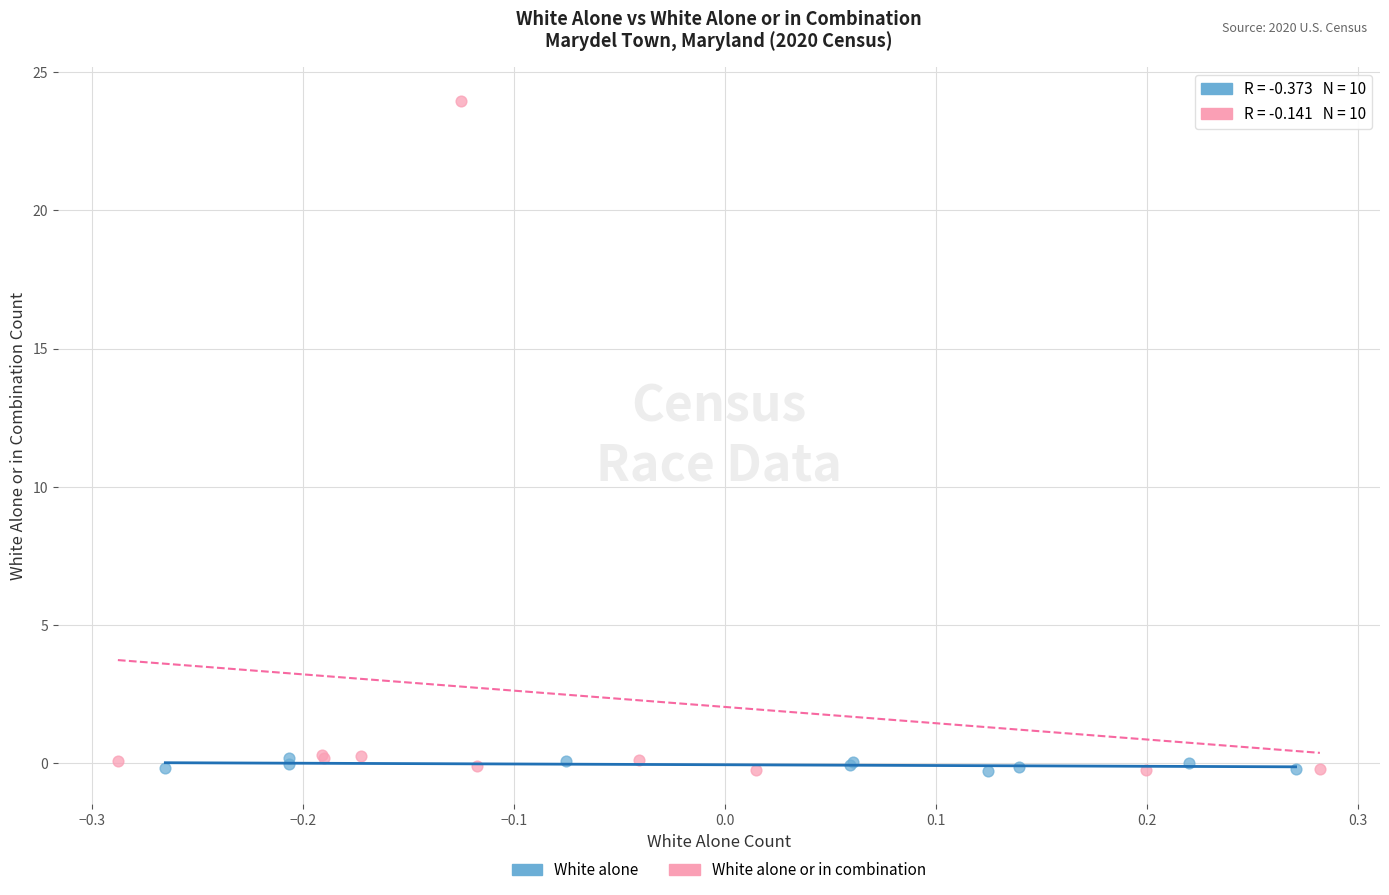

Which series reaches the maximum Y coordinate?

White alone or in combination